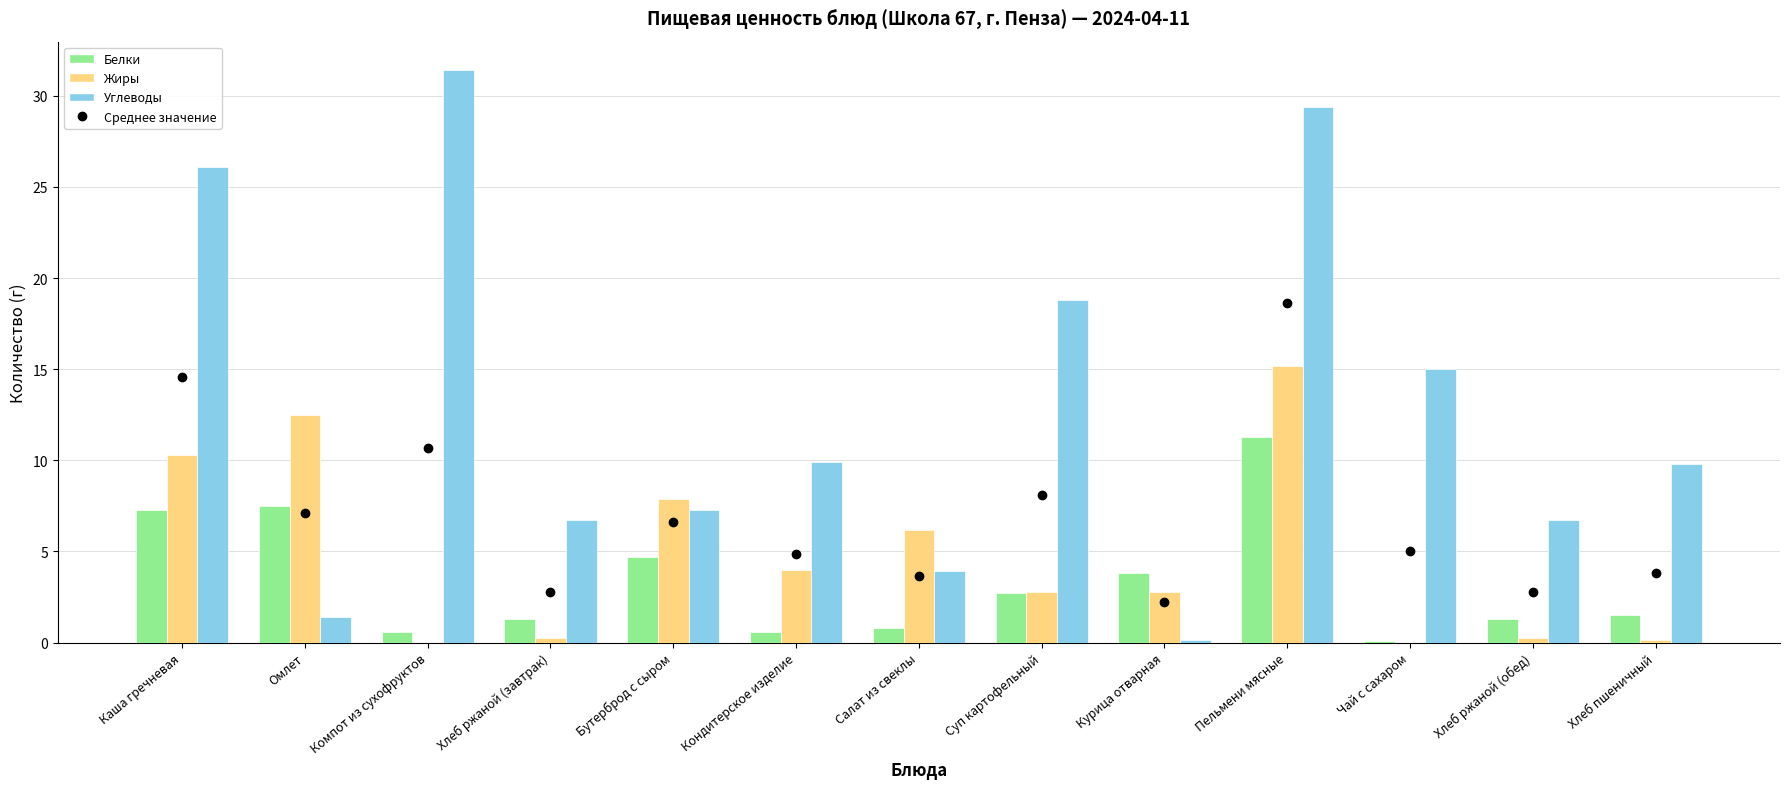

Which series changed the most between Хлеб ржаной (завтрак) and Салат из свеклы?

Жиры